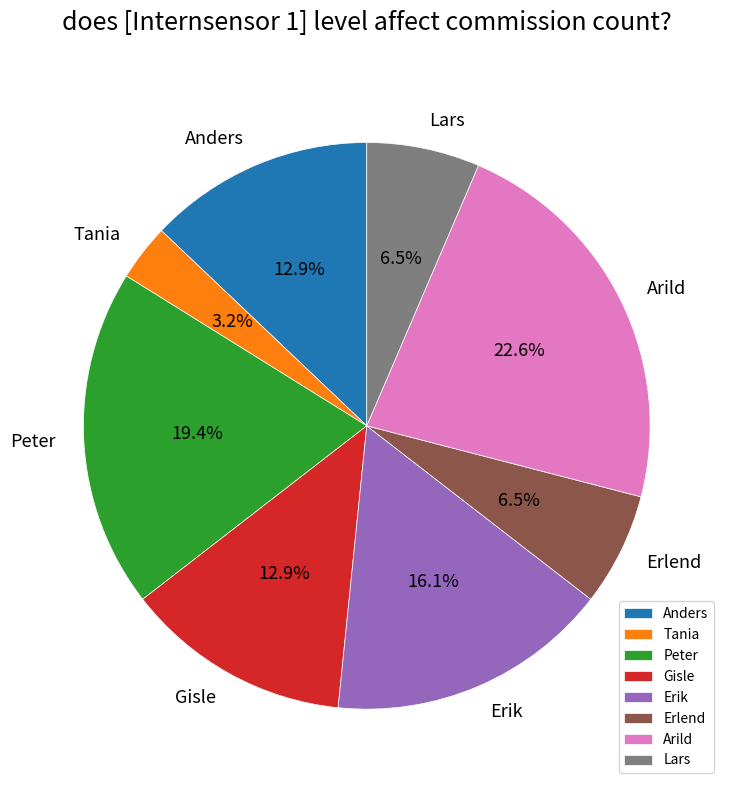

Is it true that Arild is 23% of the pie?

True